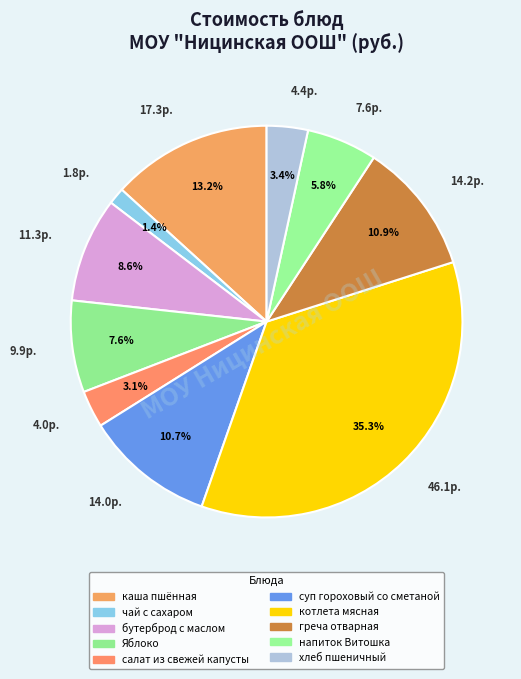

How many slices are in this pie chart?

10